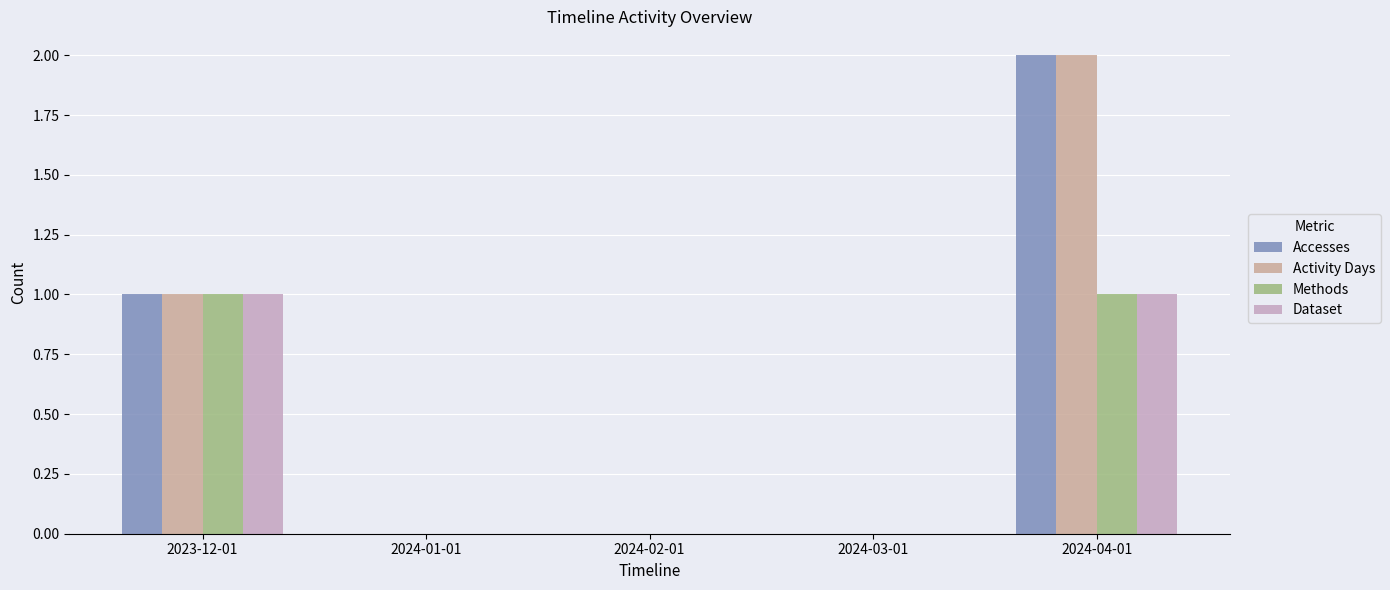

What is the sum of all Activity Days values?

3